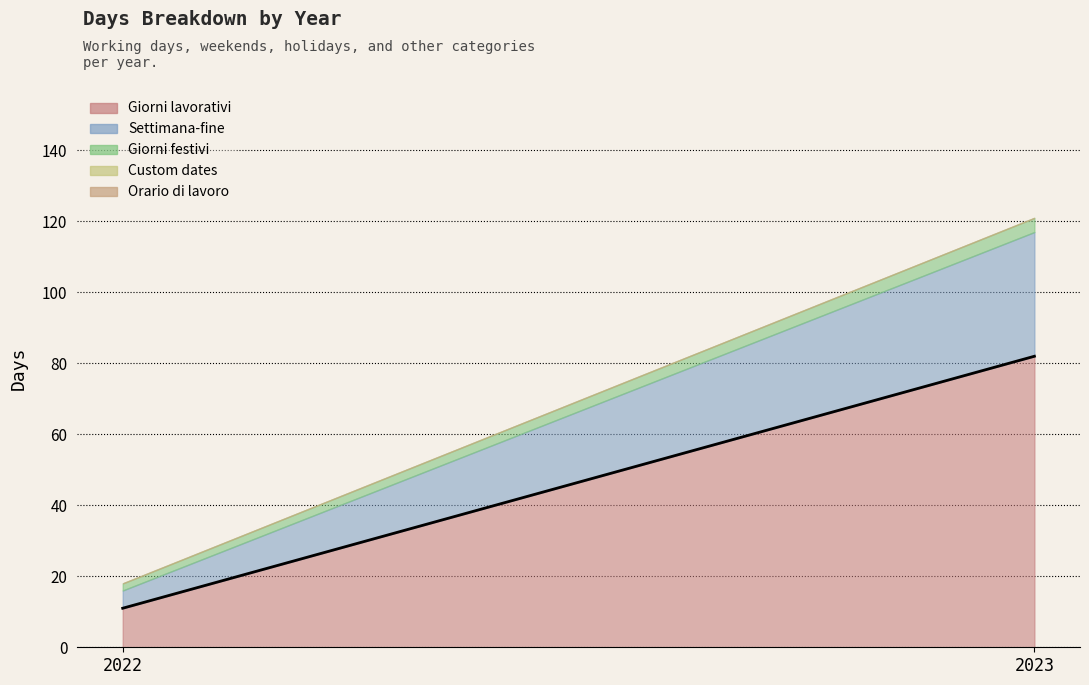

Does the chart display data point markers on the line(s)?

No